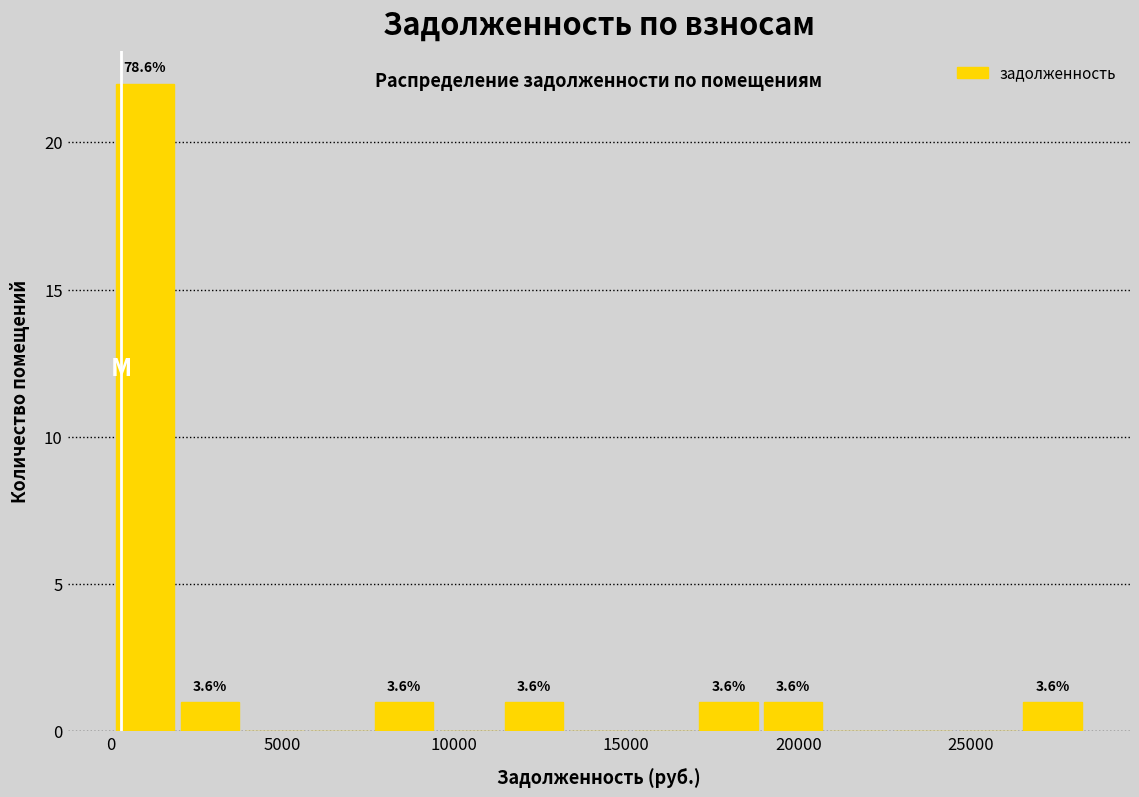

Read against the x-axis, roughly where is the centre of the tallest bar?

1000